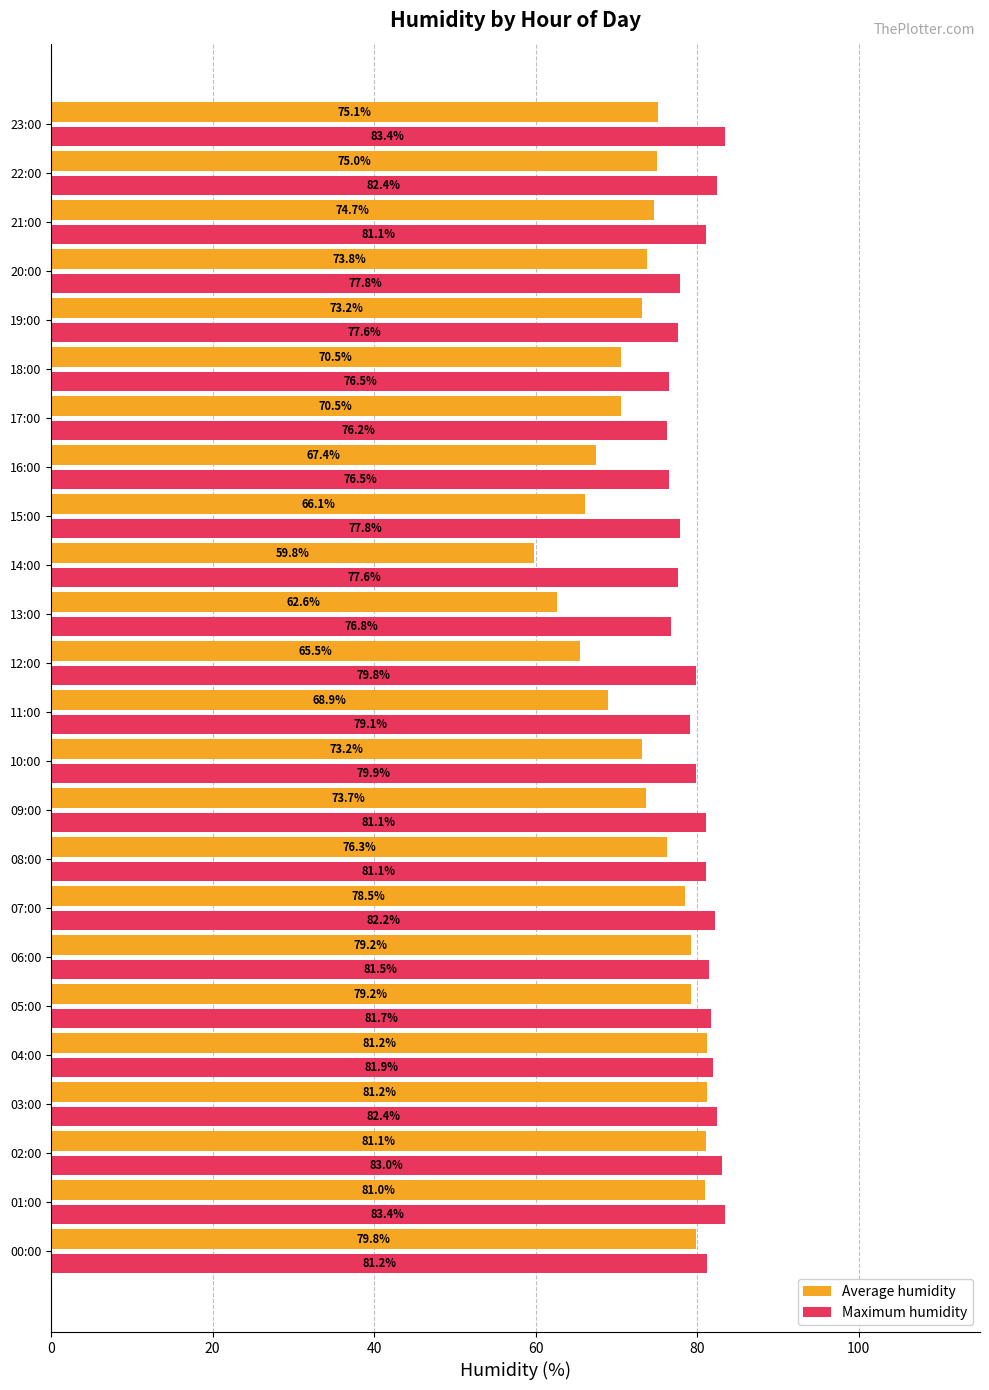

Which series has the widest spread of values?

Average humidity